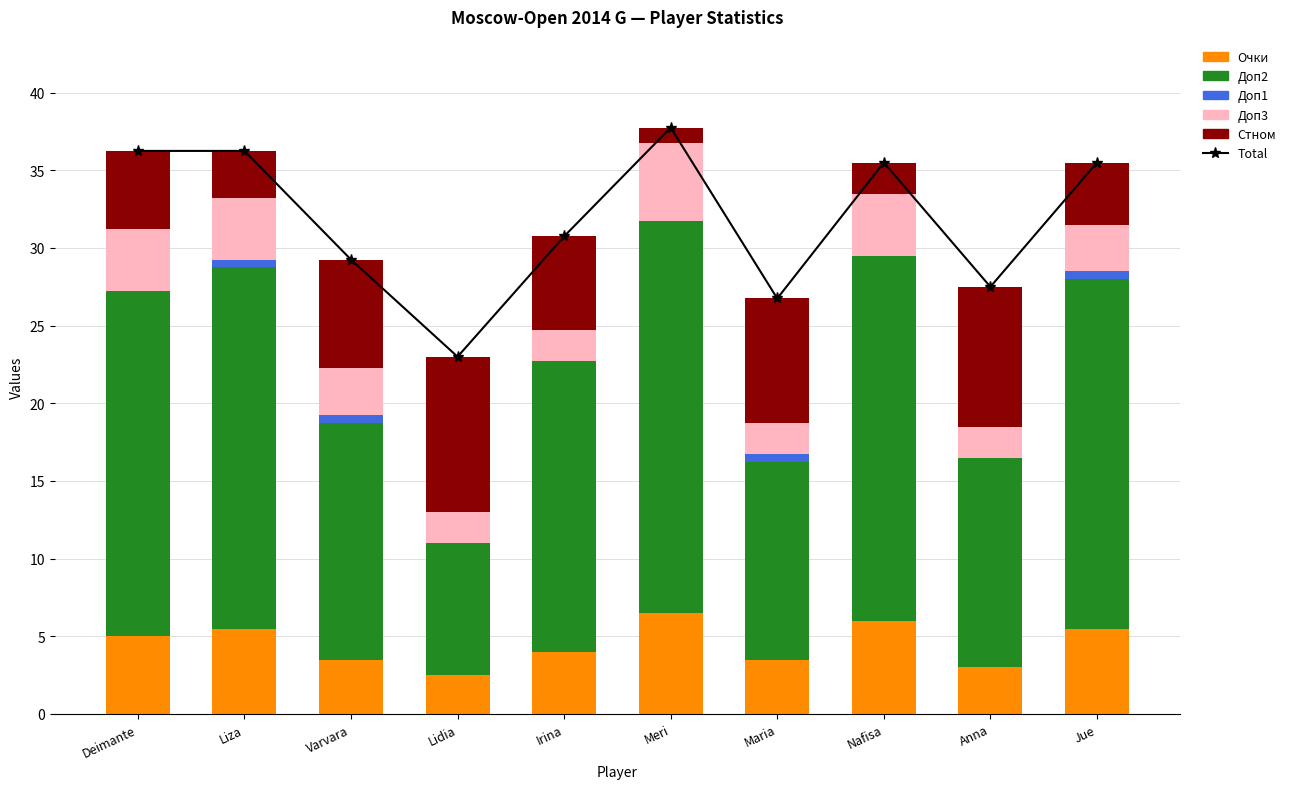

What position from the right is Meri?

5